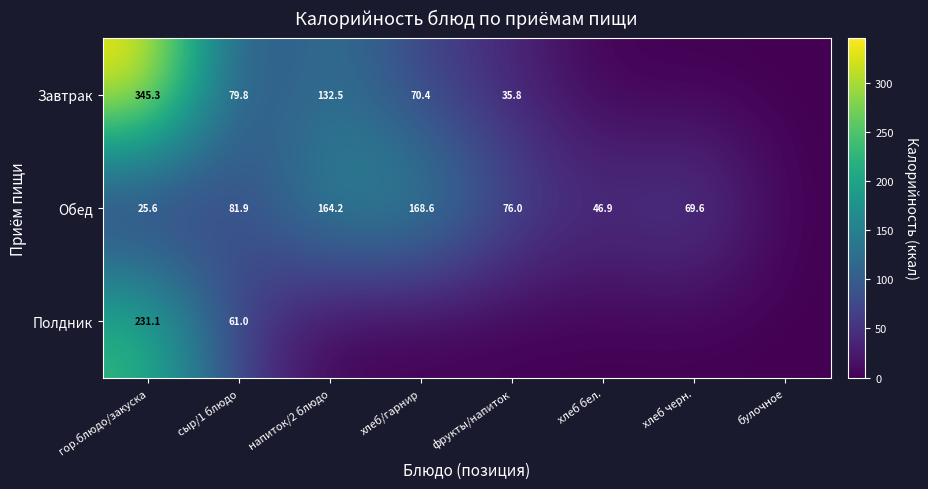

Is it true that Обед equals 68.0 at хлеб бел.?

False